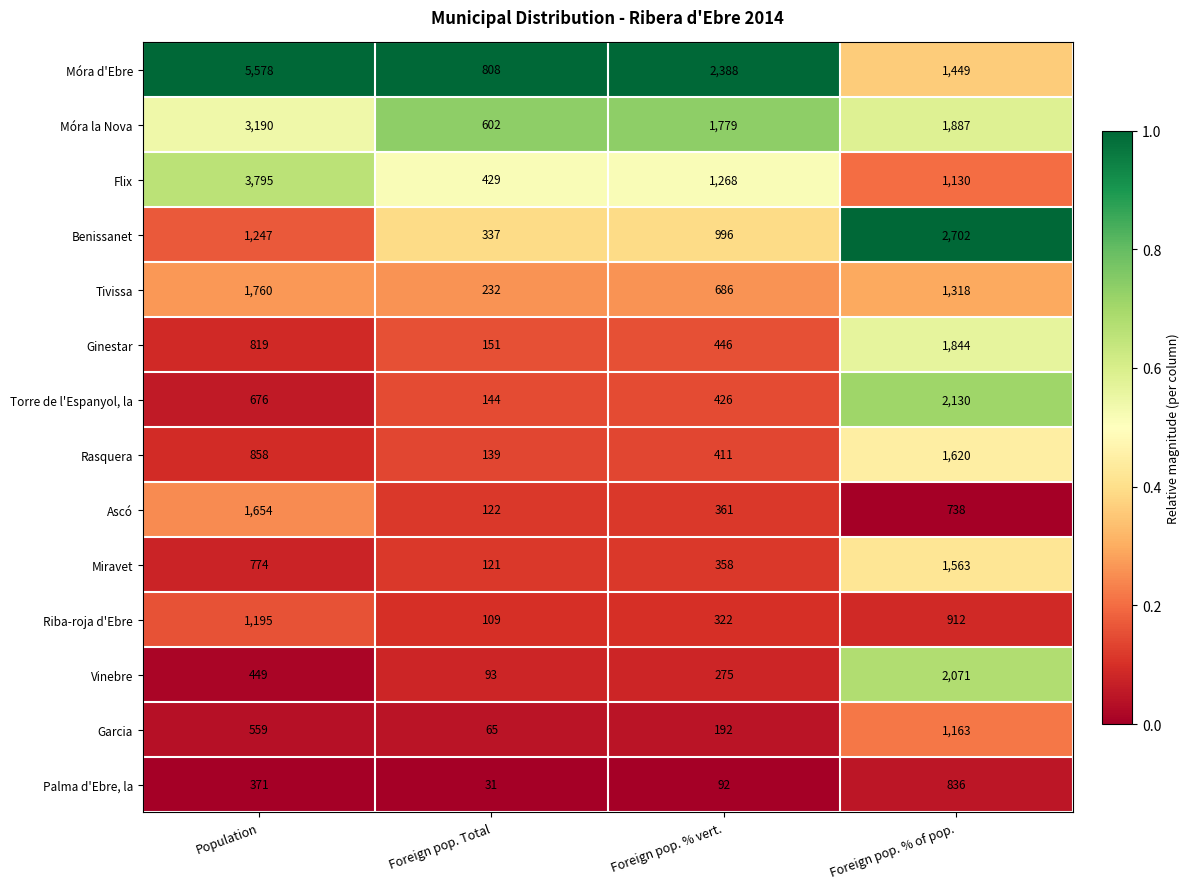

The value of Móra la Nova at Foreign pop. Total is 602. True or false?

True